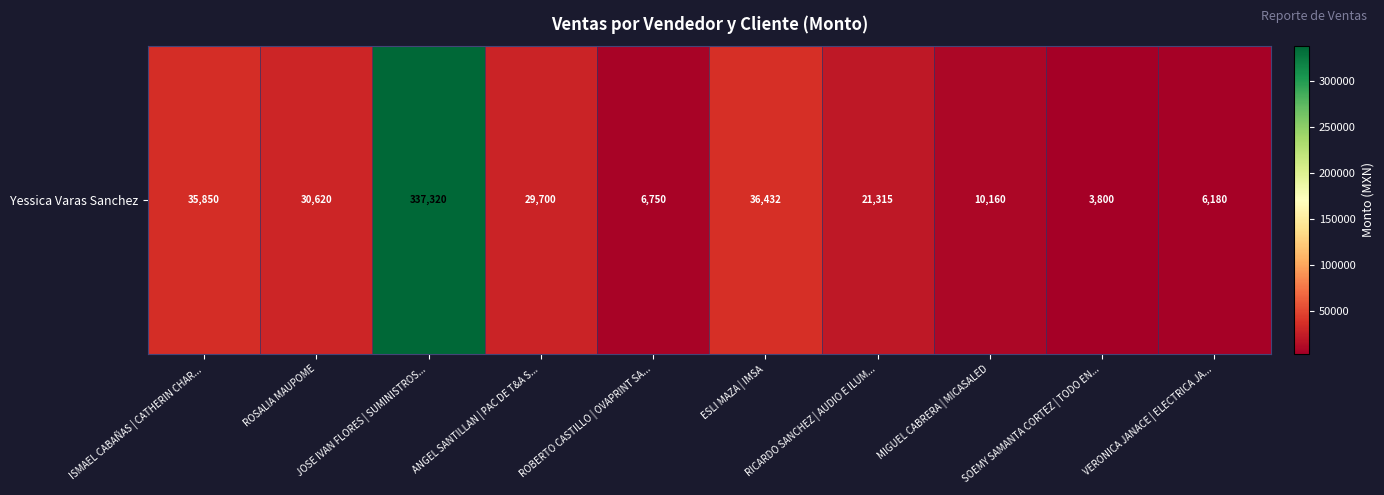

What is the maximum value shown in the chart?

337320